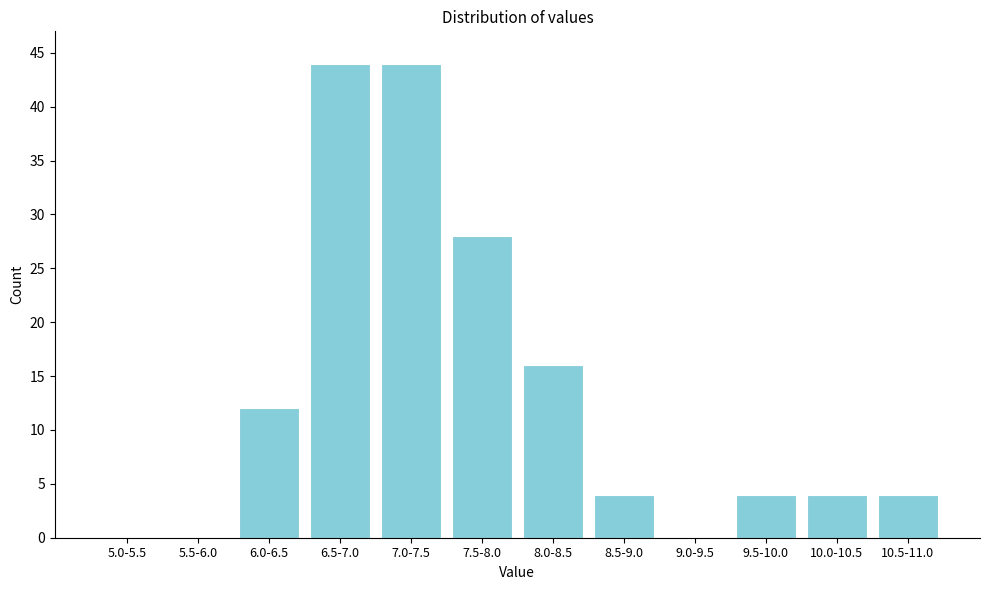

Reading left to right, list all the values displayed in this chart.

5.0-5.5=0	5.5-6.0=0	6.0-6.5=12	6.5-7.0=44	7.0-7.5=44	7.5-8.0=28	8.0-8.5=16	8.5-9.0=4	9.0-9.5=0	9.5-10.0=4	10.0-10.5=4	10.5-11.0=4